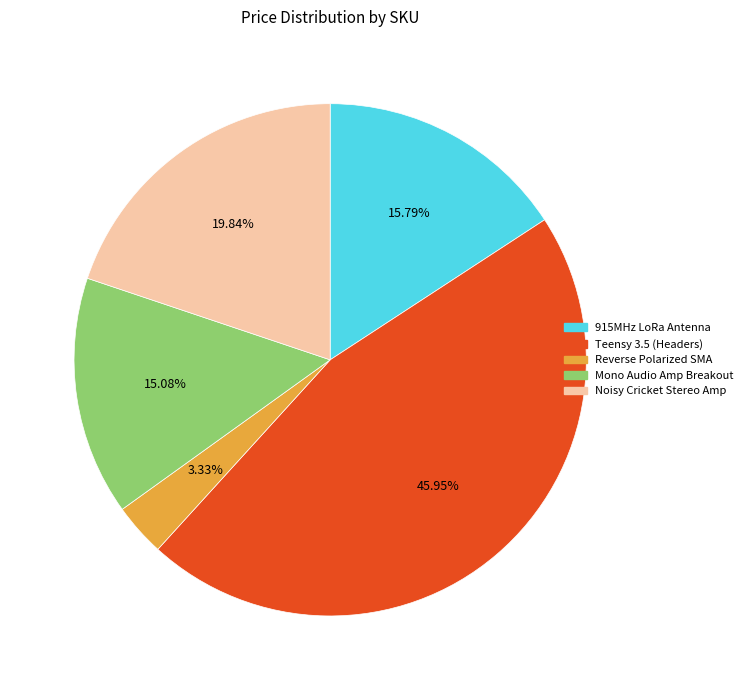

Does any single category account for the majority?

No